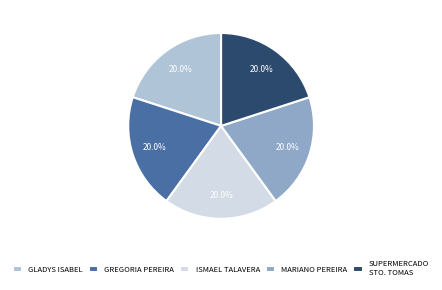

Approximately how many times larger is the value at SUPERMERCADO STO. TOMAS compared to ISMAEL TALAVERA?

1.0